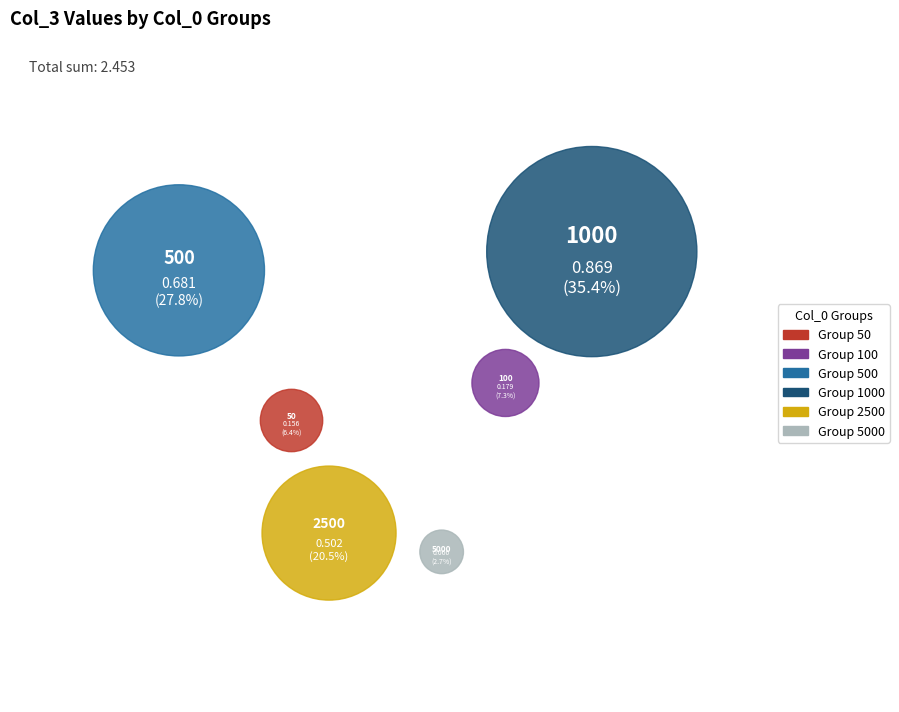

Between 1000 and 5000, which is larger?

1000